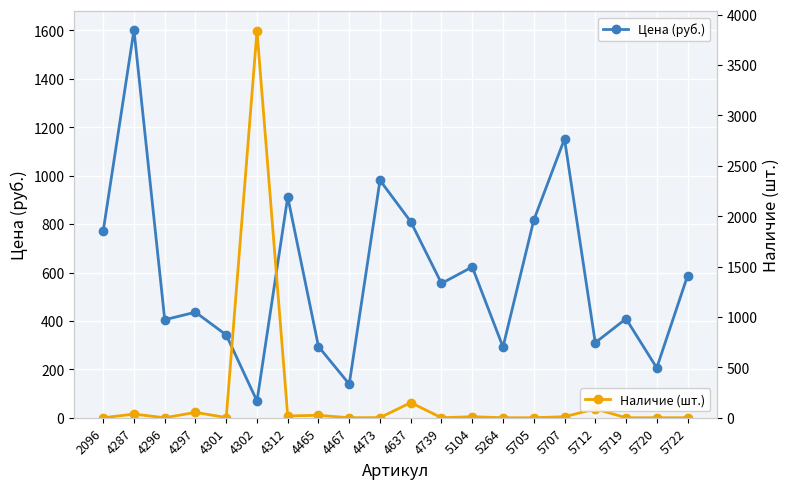

True or false: Цена (руб.) has a value of 766 at 4297.

False